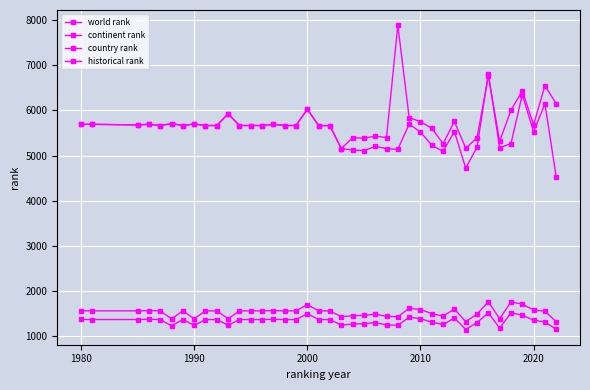

How many series are shown in this chart?

4